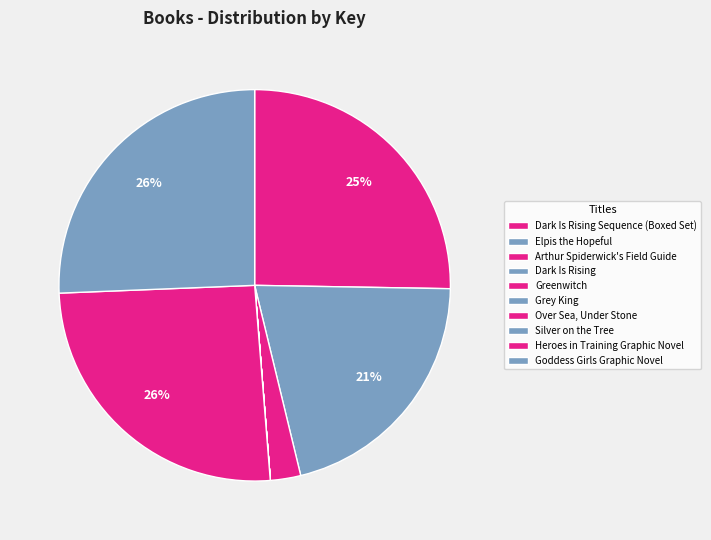

How many slices are in this pie chart?

10